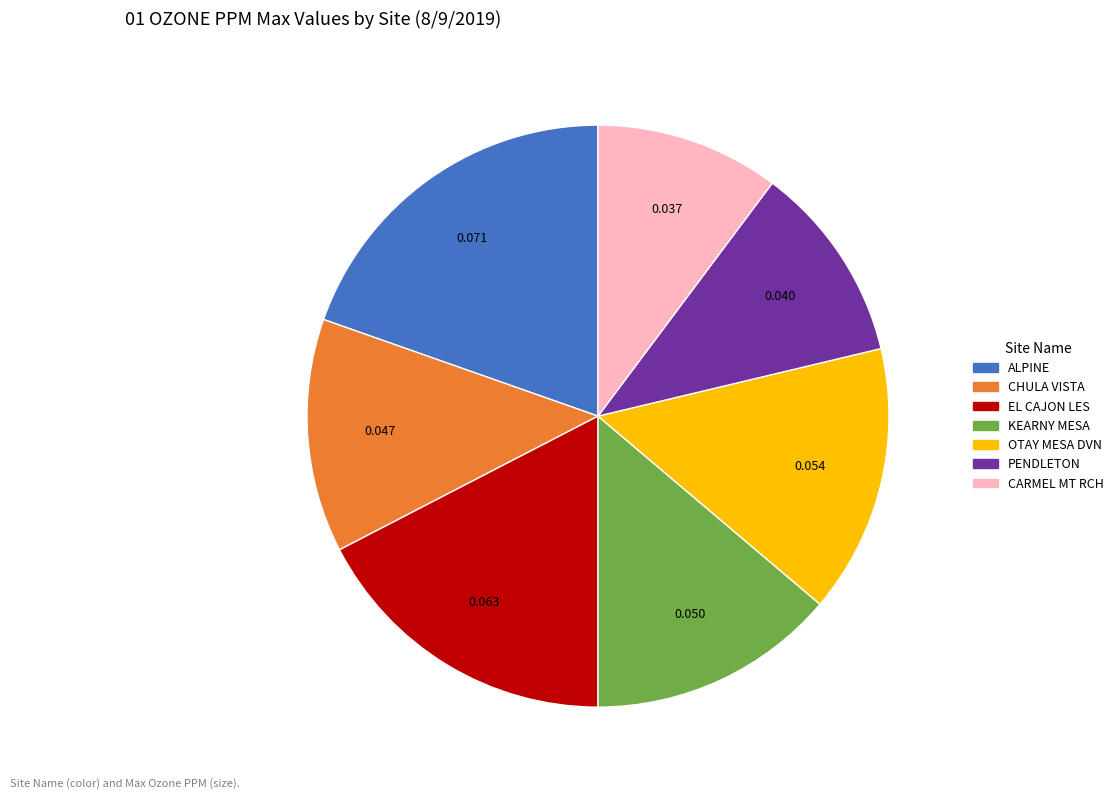

Count the number of slices in the pie.

7